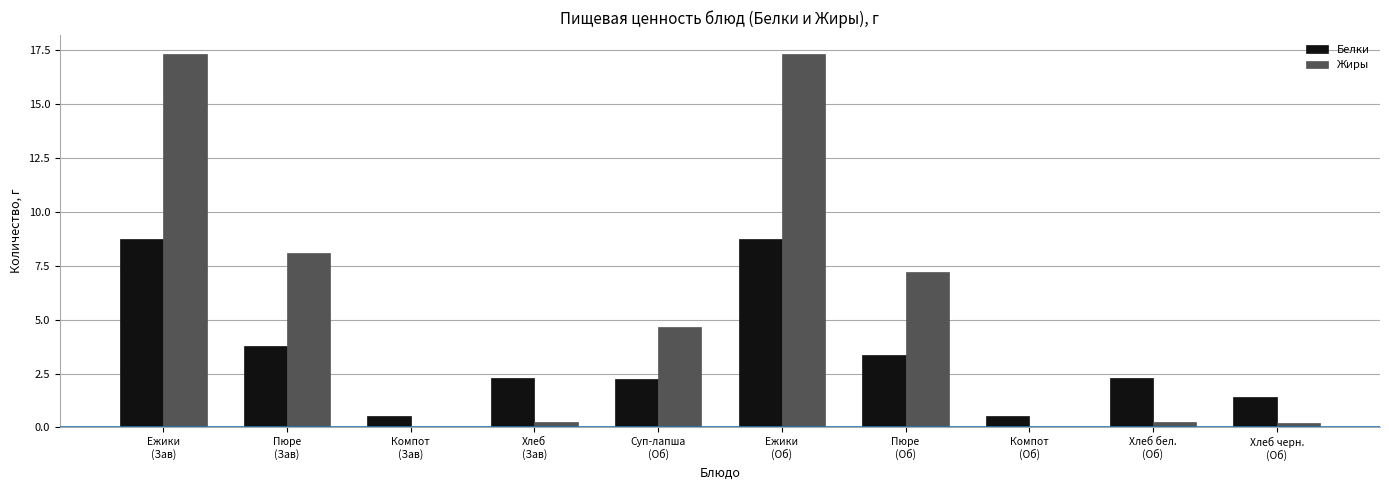

Which series has the largest total across all categories?

Жиры